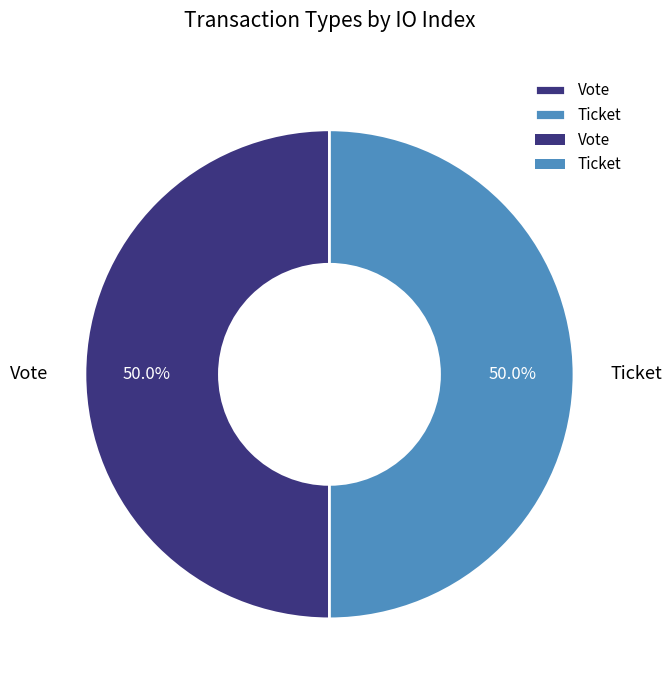

What is the total percentage of Vote and Ticket?

100.0%